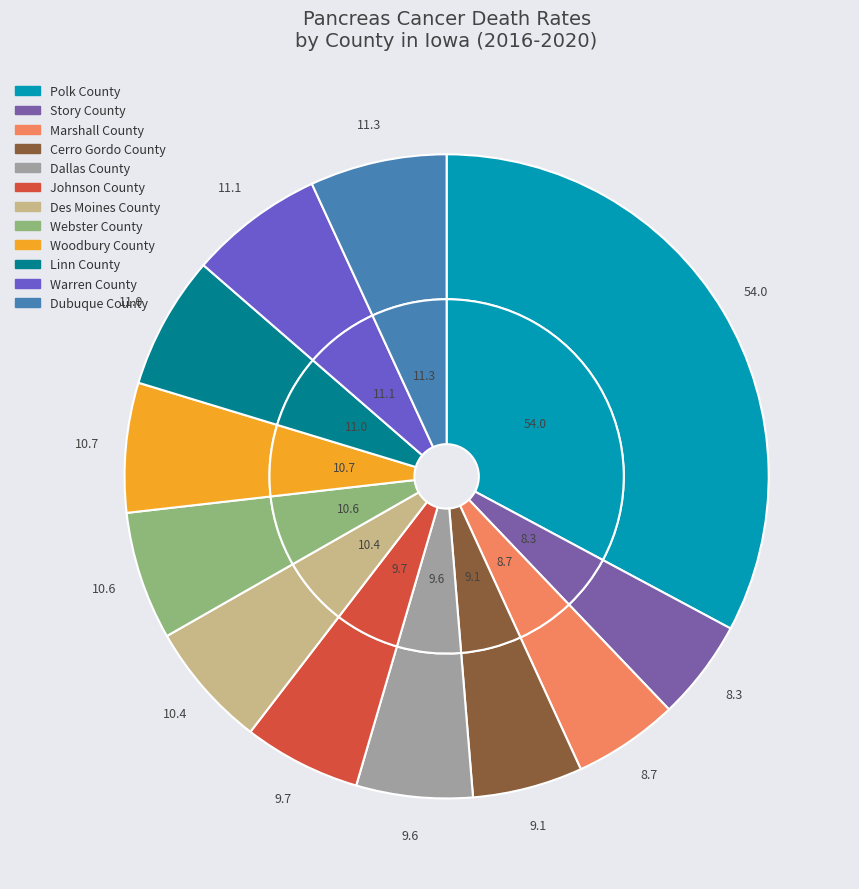

What is the change in value from Cerro Gordo County to Linn County?

+1.9